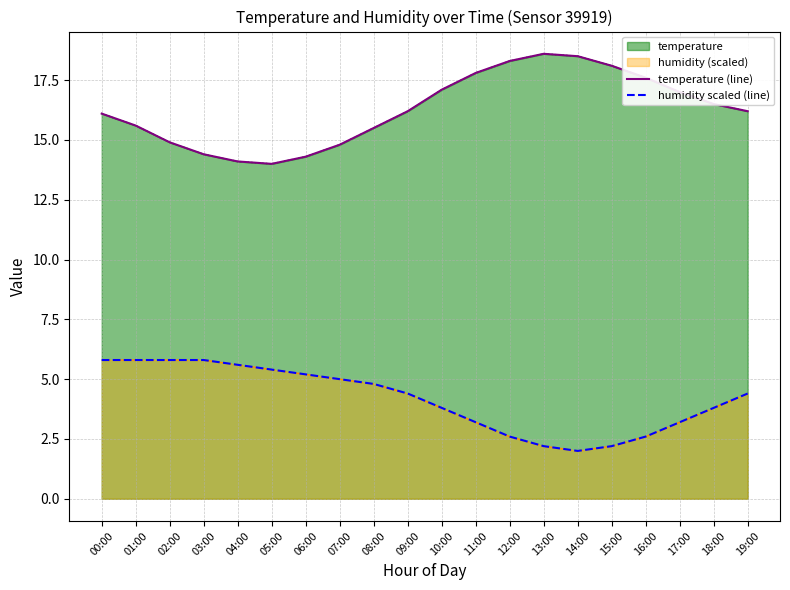

At which label does humidity scaled (line) reach its minimum?

14:00